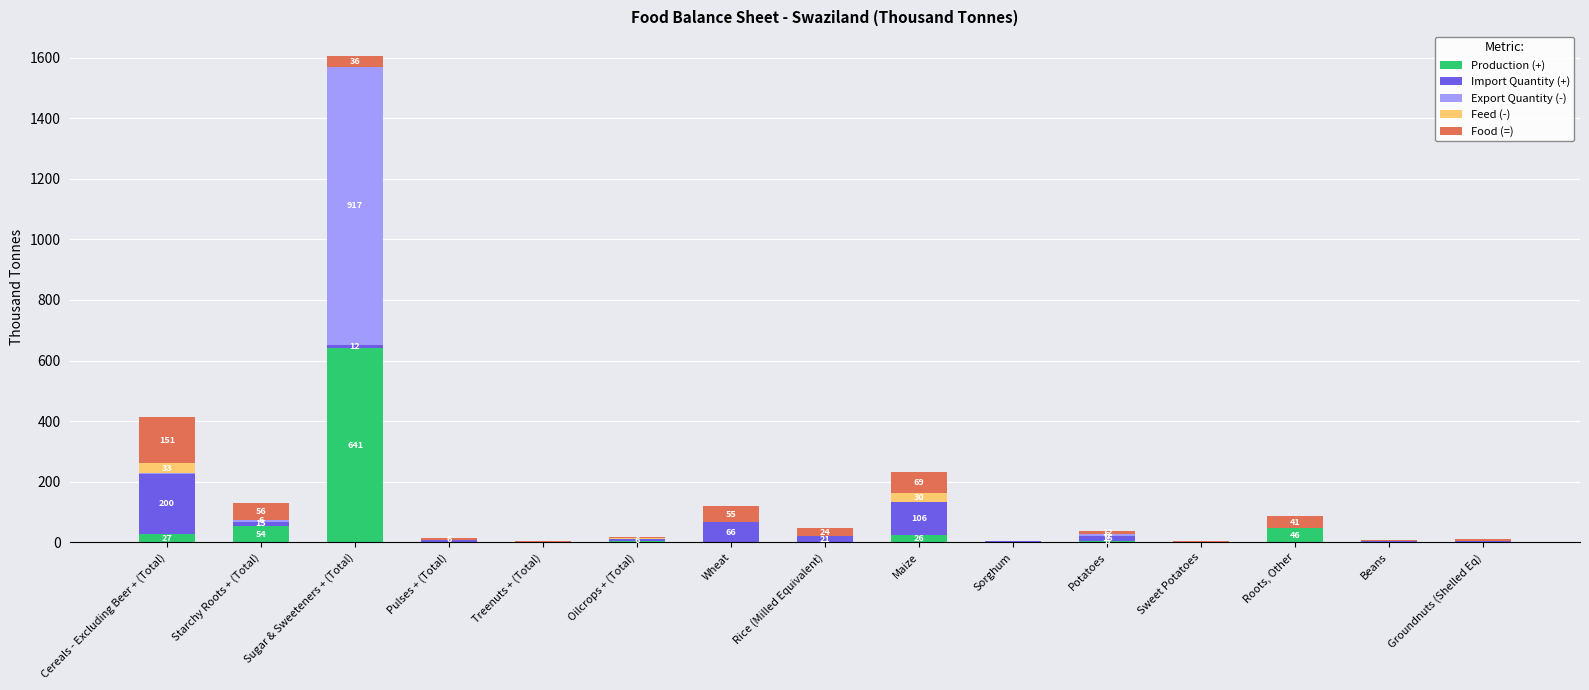

Which category has the highest value in the Production (+) series?

Sugar & Sweeteners + (Total)